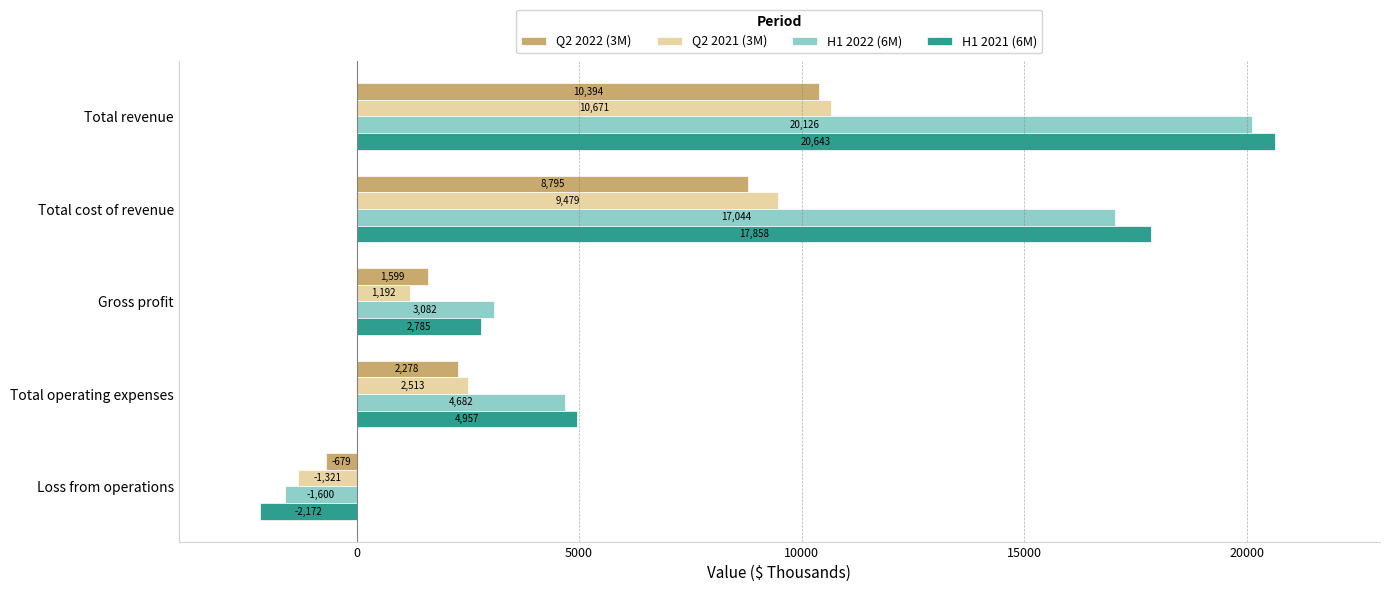

What is the lowest value of the H1 2022 (6M) series?

-1600